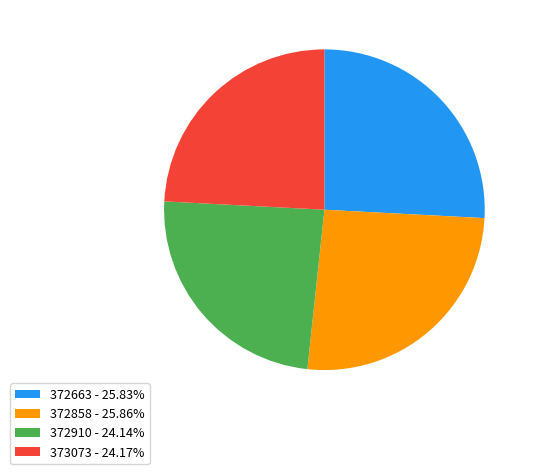

Does any single category account for the majority?

No